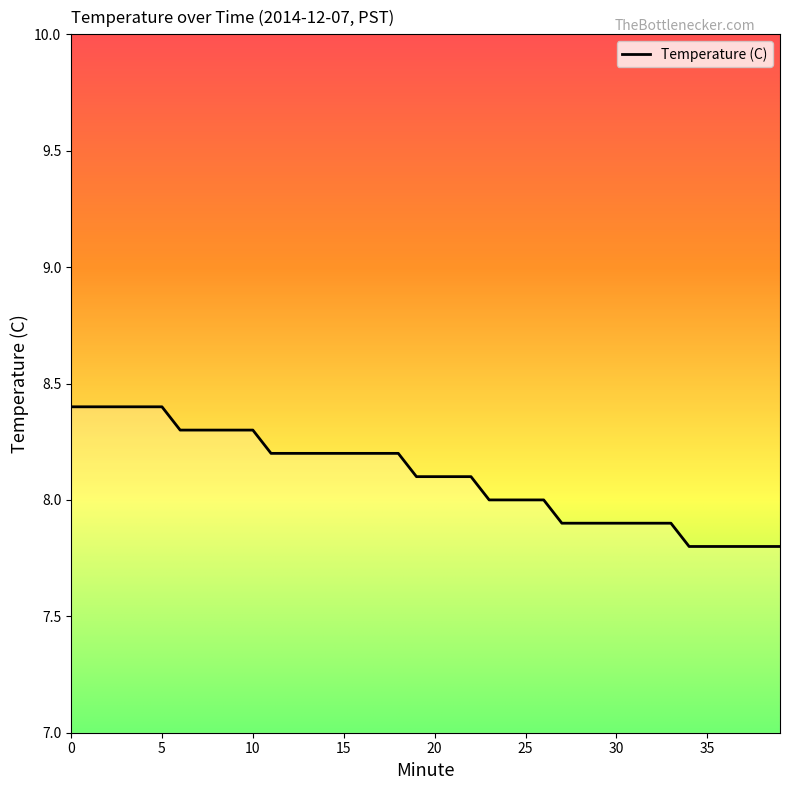

What is the difference between the maximum and minimum values?

0.6